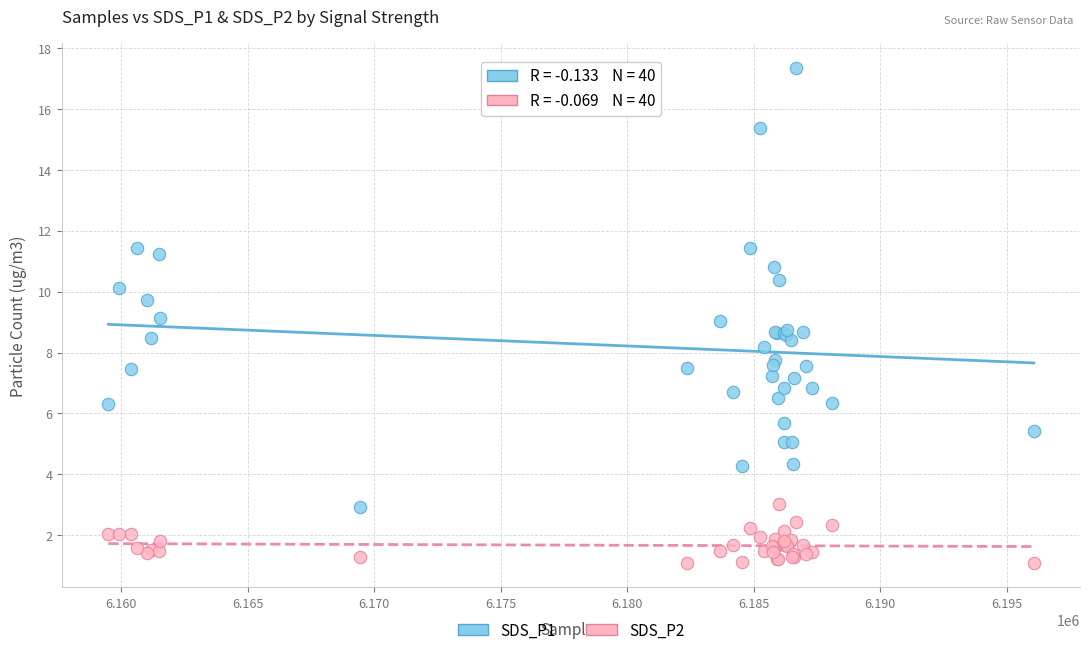

Which series has the widest spread of Y values?

SDS_P1